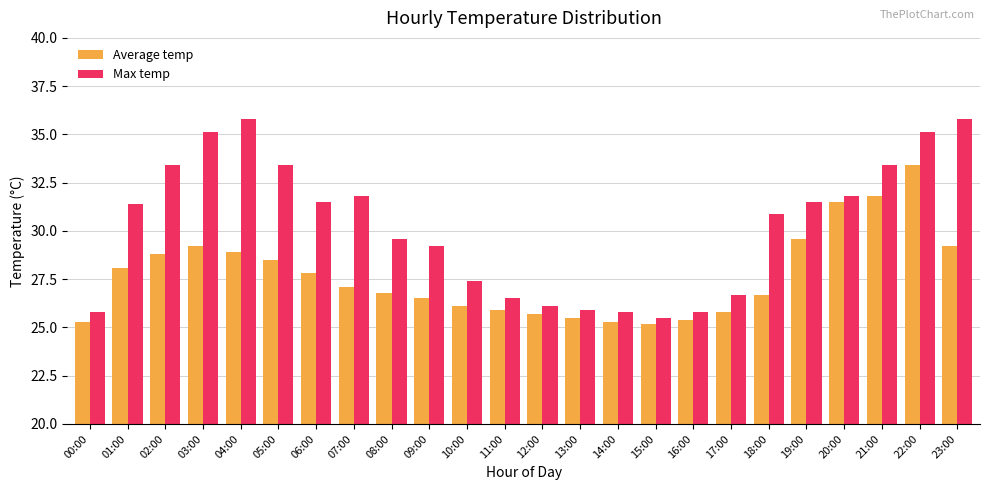

What position from the left is 23:00?

24